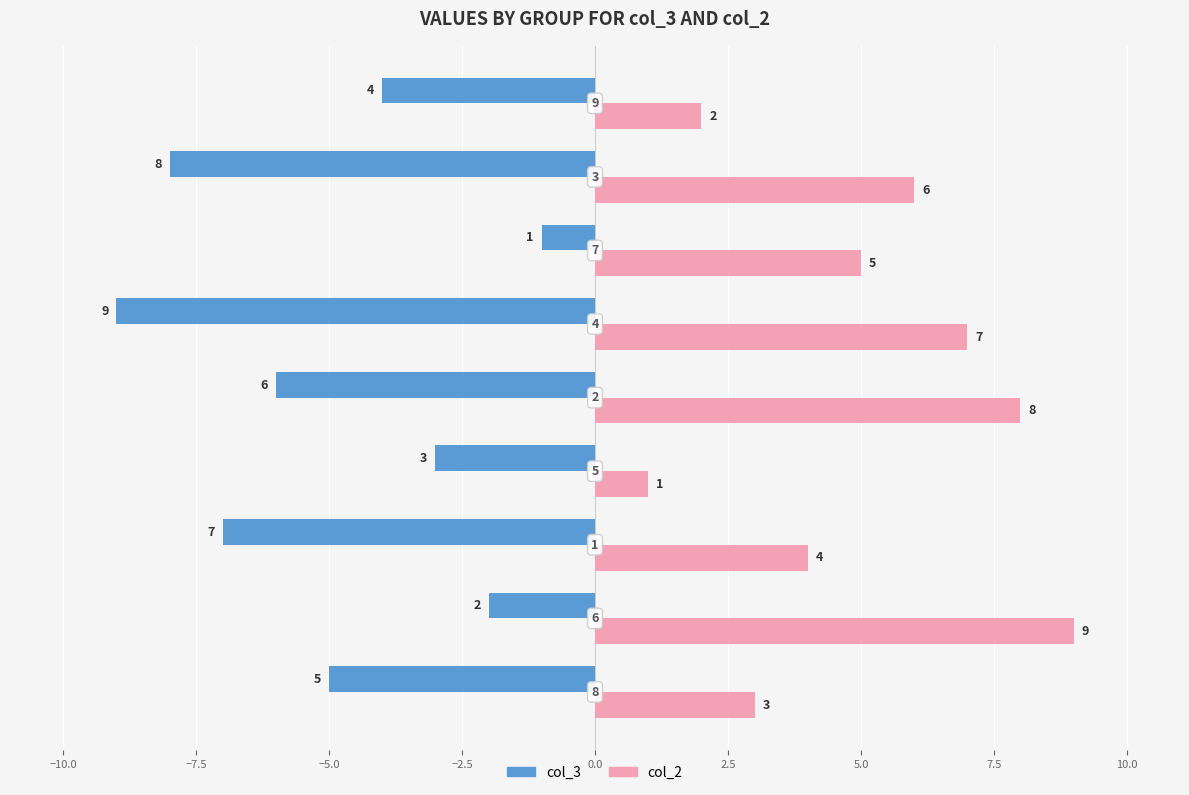

Rank the series by their maximum value, from lowest to highest.

col_3, col_2